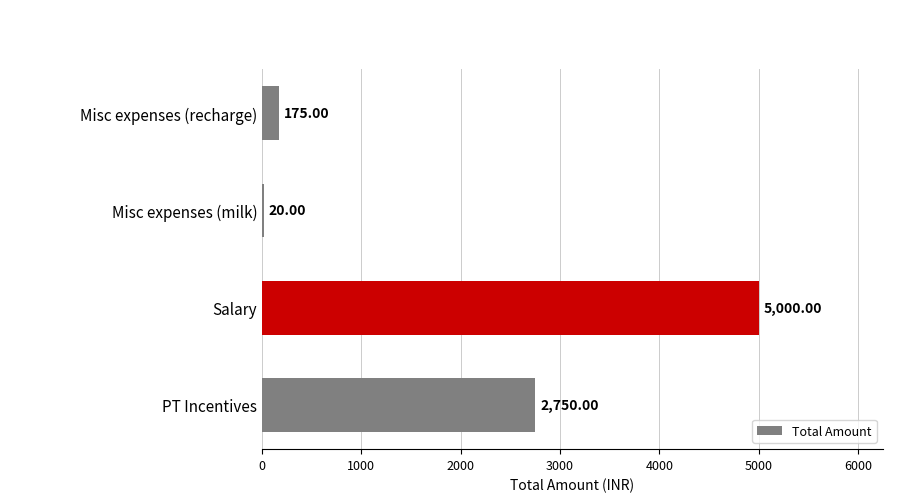

What is the label of the 1st bar from the top?

Misc expenses (recharge)